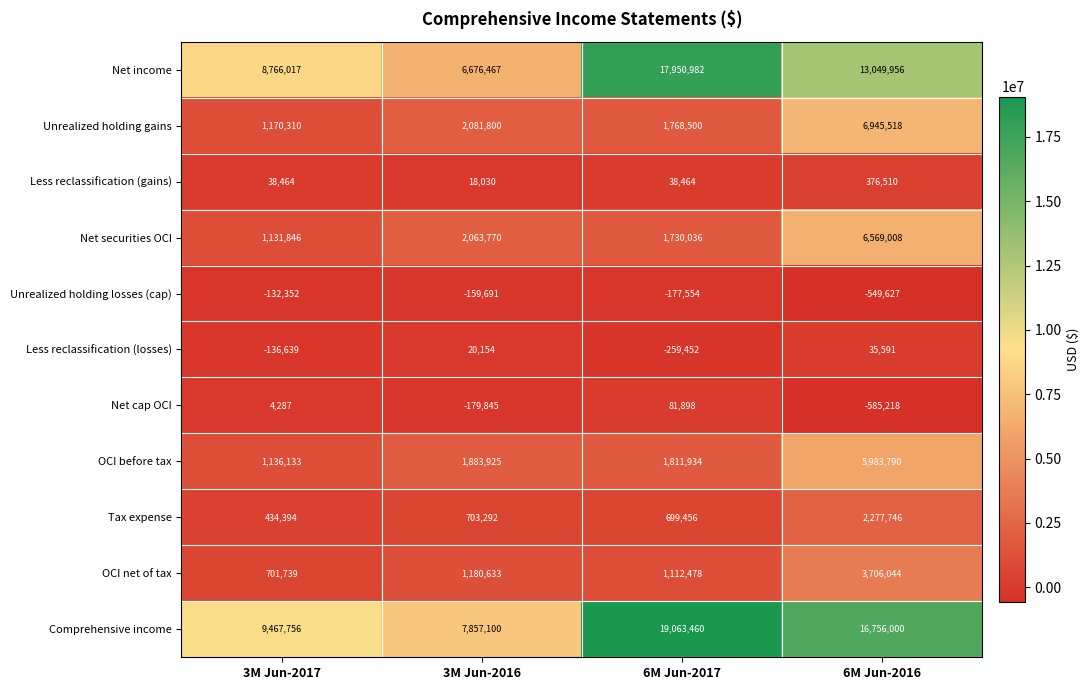

At 3M Jun-2016, list the series in order from smallest to largest.

Net cap OCI, Unrealized holding losses (cap), Less reclassification (gains), Less reclassification (losses), Tax expense, OCI net of tax, OCI before tax, Net securities OCI, Unrealized holding gains, Net income, Comprehensive income